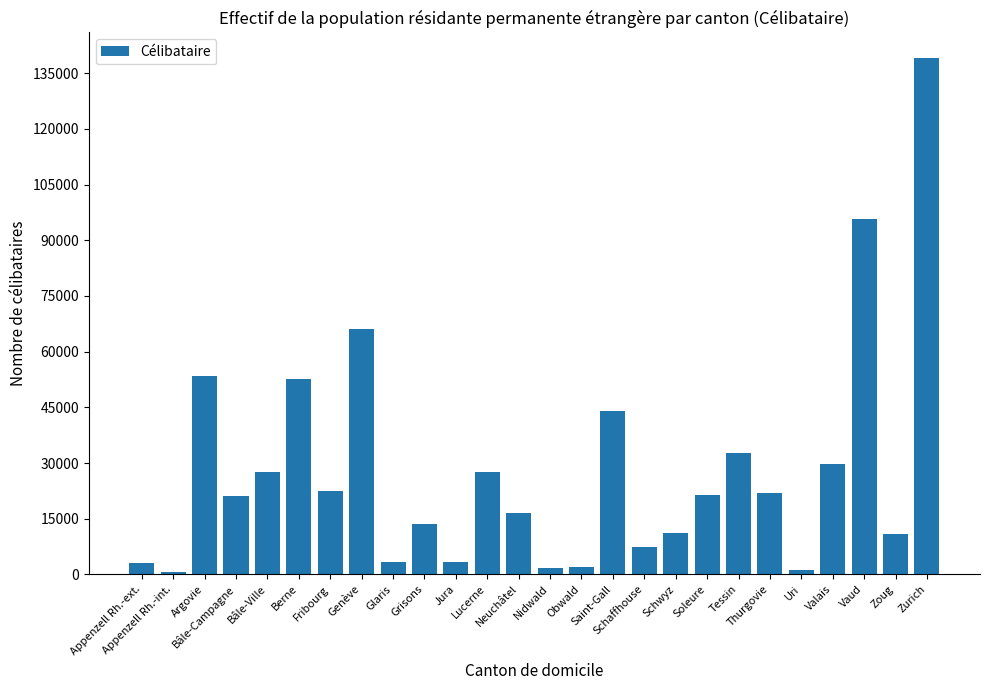

What is the label of the 18th bar from the right?

Glaris